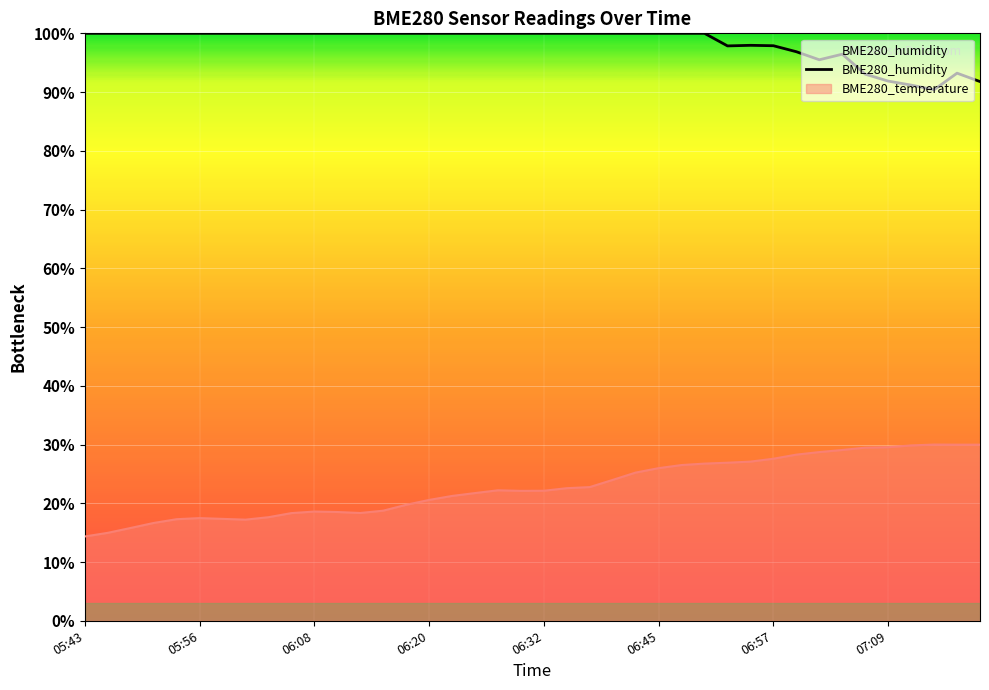

List the series in order of their overall mean, highest first.

BME280_humidity, BME280_temperature